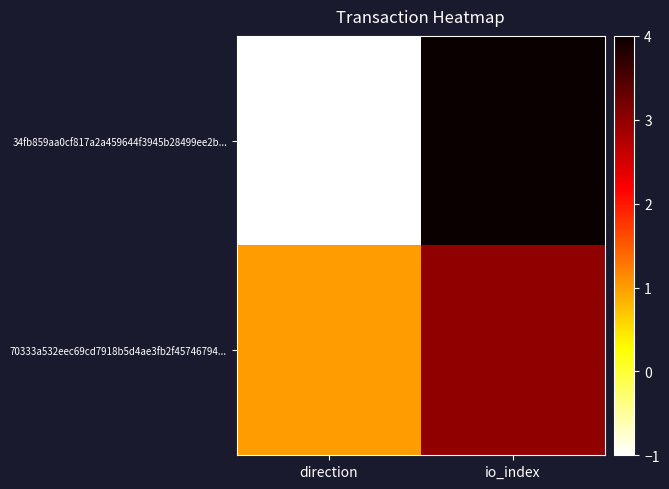

Reading left to right, transcribe all the data shown in this chart.

34fb859aa0cf817a2a459644f3945b28499ee2b...: direction=-1	io_index=4
70333a532eec69cd7918b5d4ae3fb2f45746794...: direction=1	io_index=3